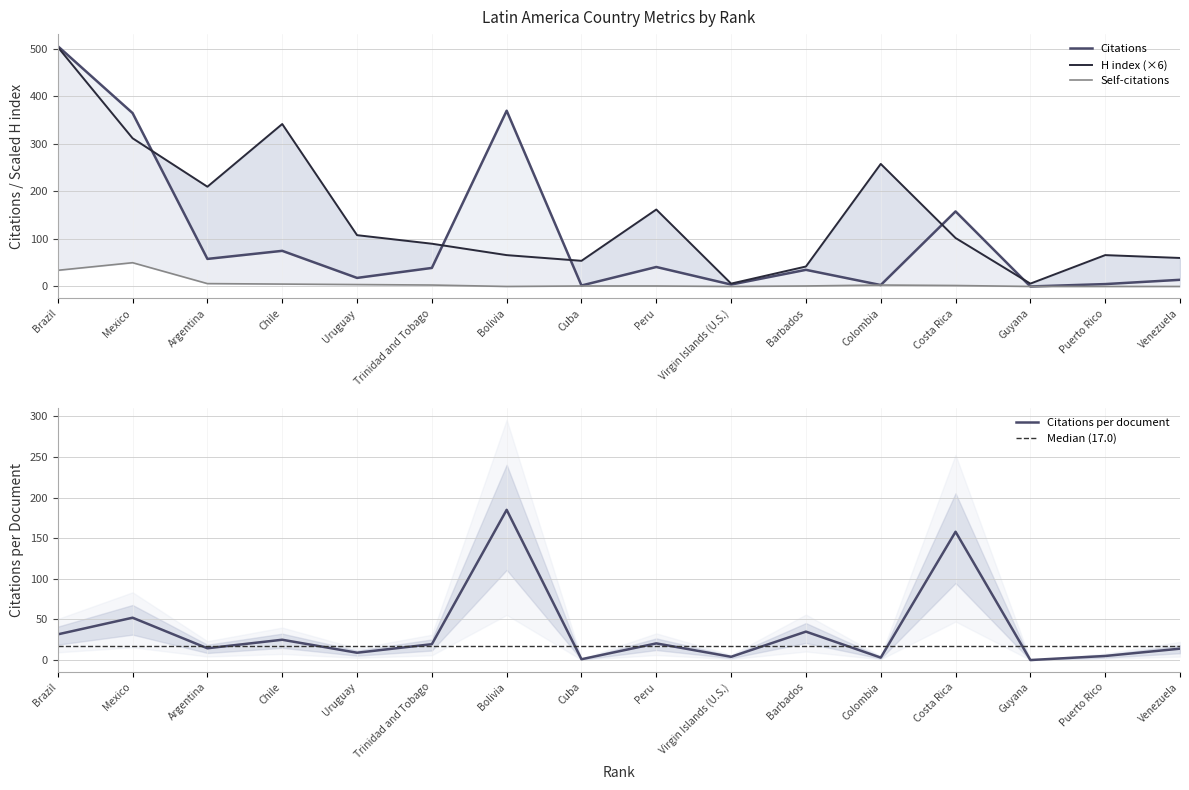

The Citations per document series shows 13.7 at Mexico. True or false?

False